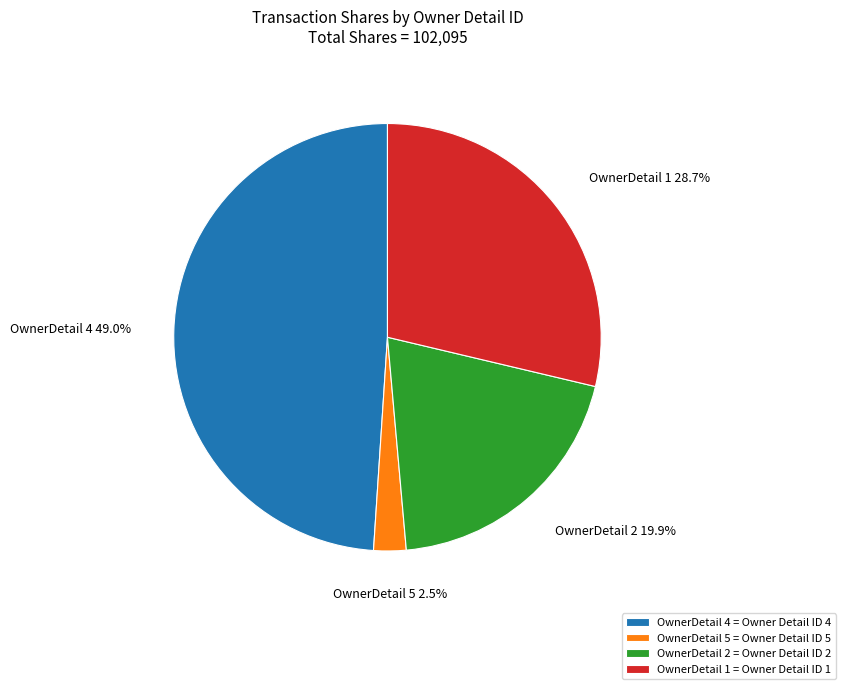

Does any single category account for the majority?

No